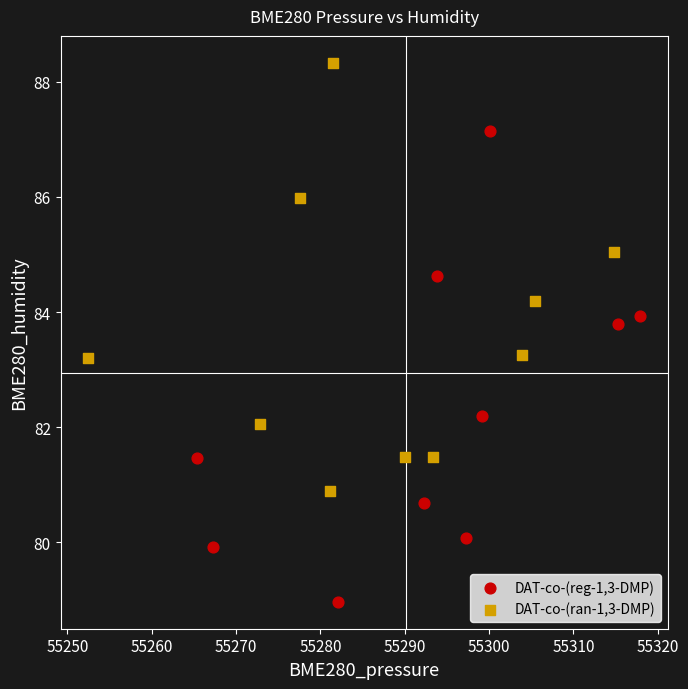

Which series reaches the maximum Y coordinate?

DAT-co-(ran-1,3-DMP)